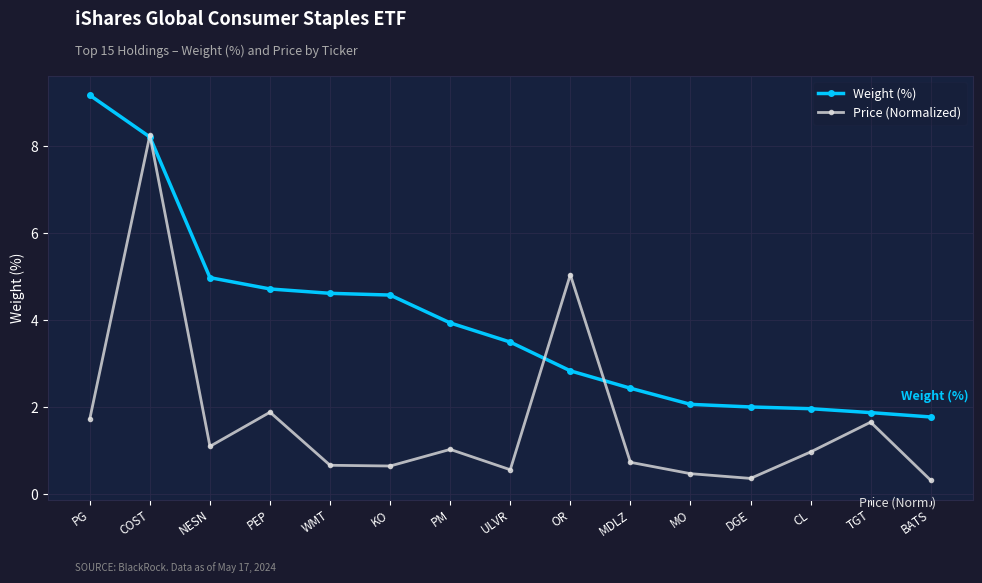

How many lines are shown in the chart?

2